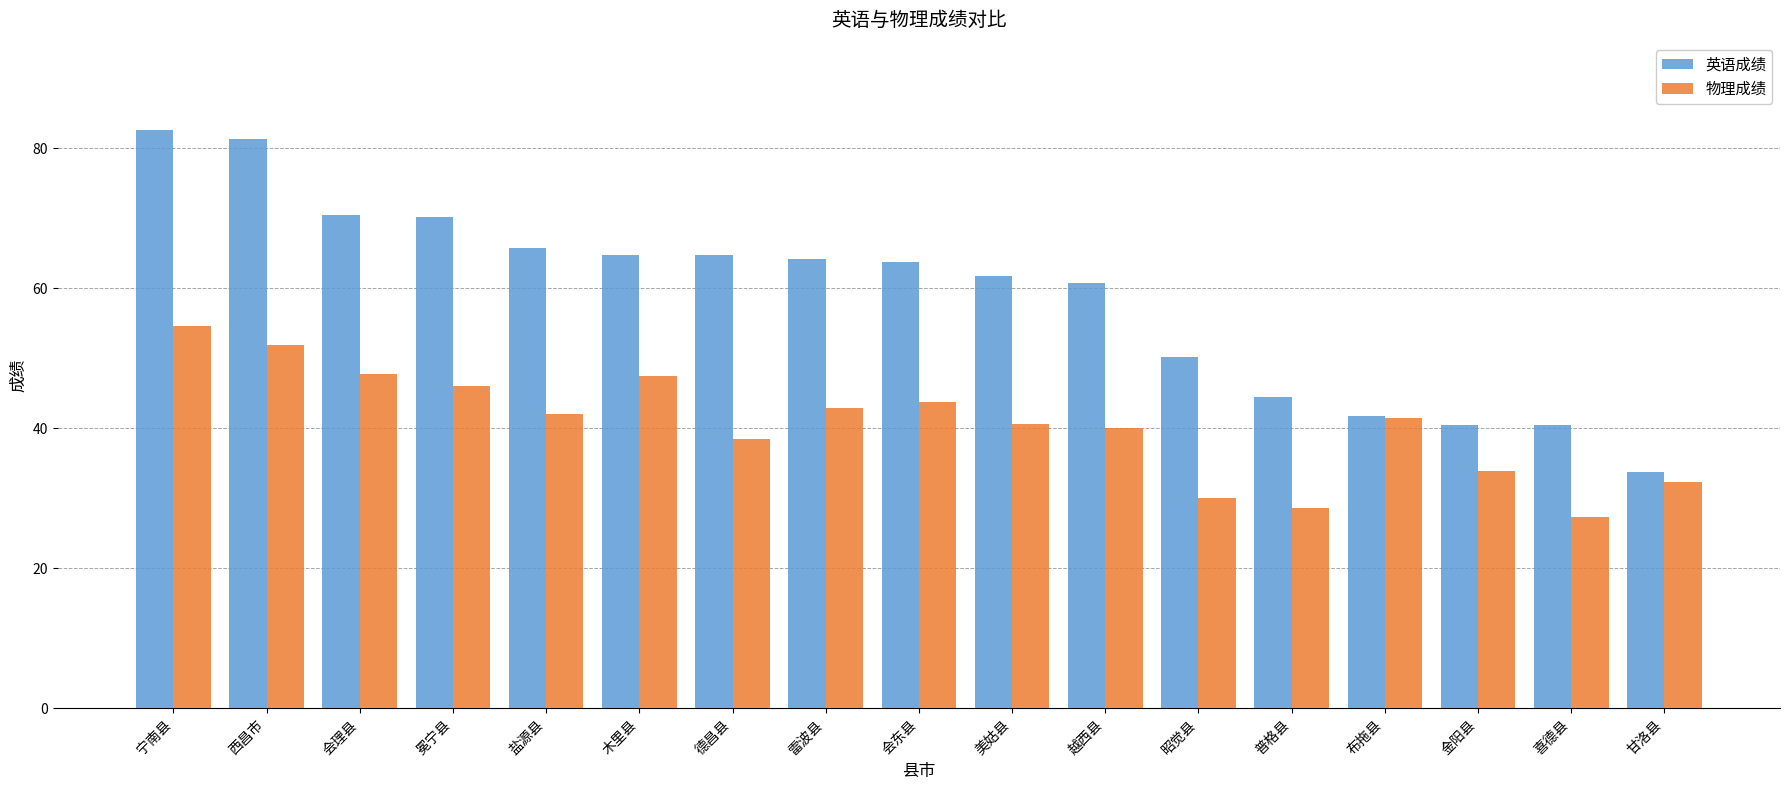

Which series changed the most between 西昌市 and 甘洛县?

英语成绩